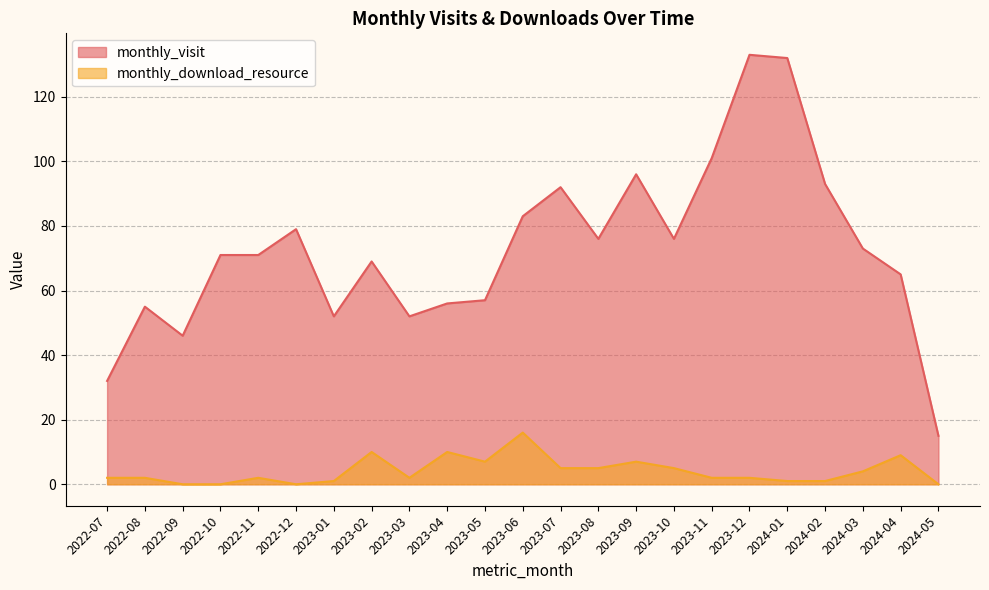

Does the chart have visible grid lines?

Yes